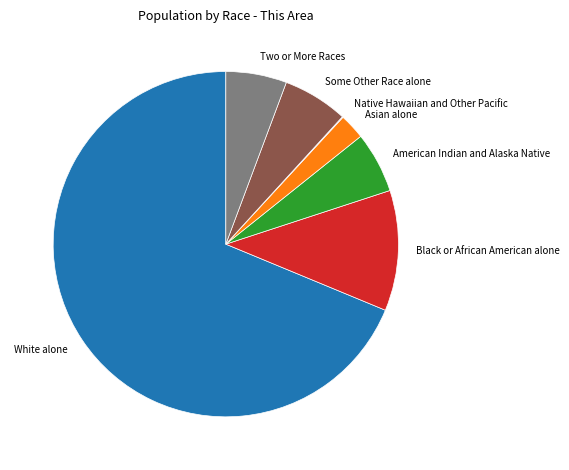

Do Asian alone and American Indian and Alaska Native together represent more than half of the pie?

No